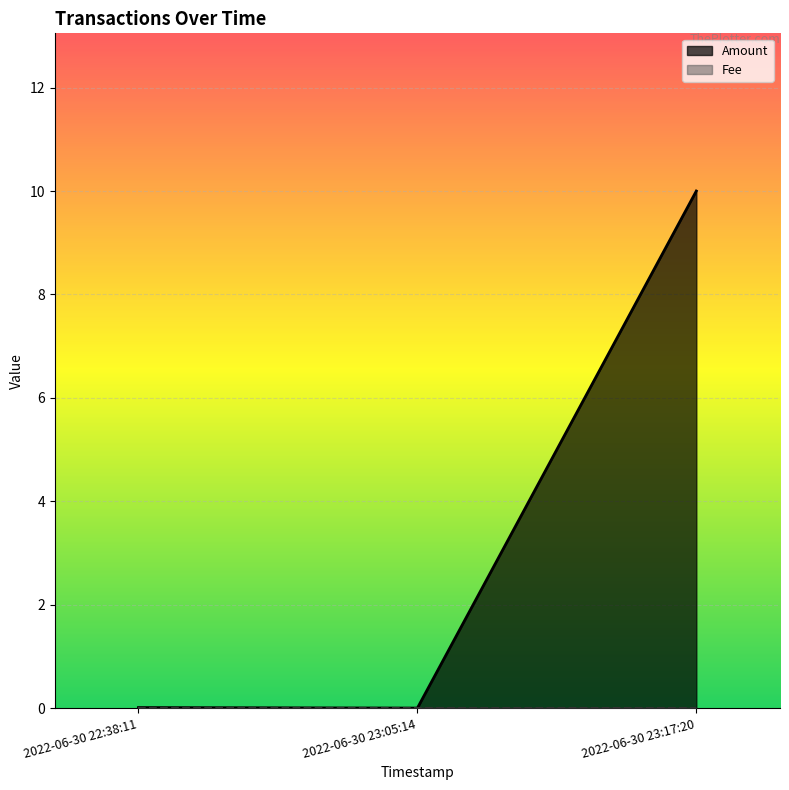

True or false: Amount has a value of 0.0 at 2022-06-30 22:38:11.

False